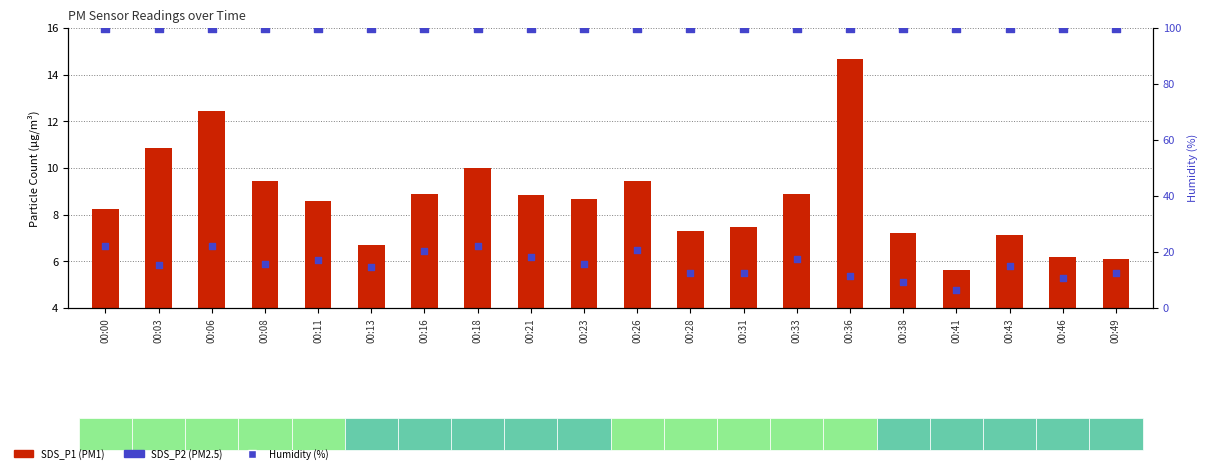

At how many categories does at least one series exceed 82?

20